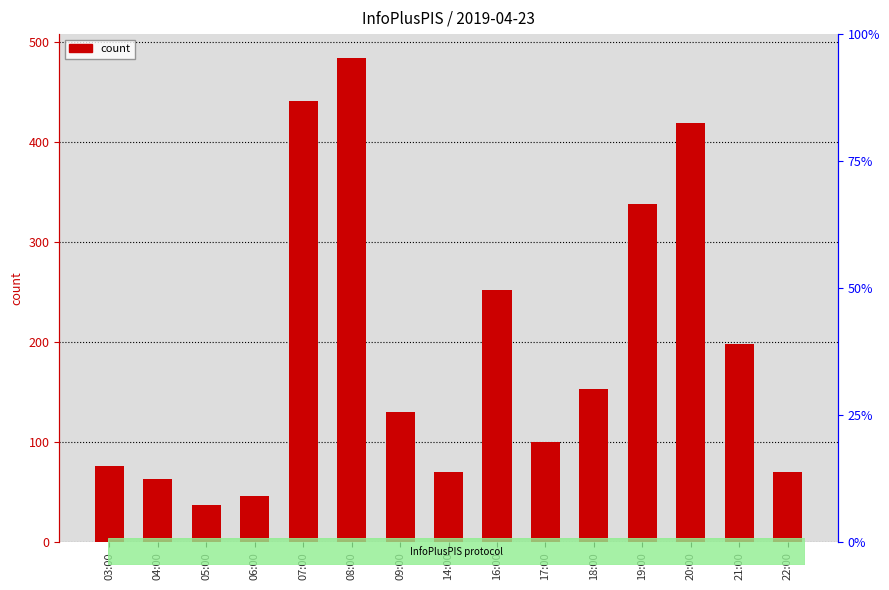

Reading right to left, transcribe all the data shown in this chart.

70	198	419	338	153	100	252	70	130	484	441	46	37	63	76